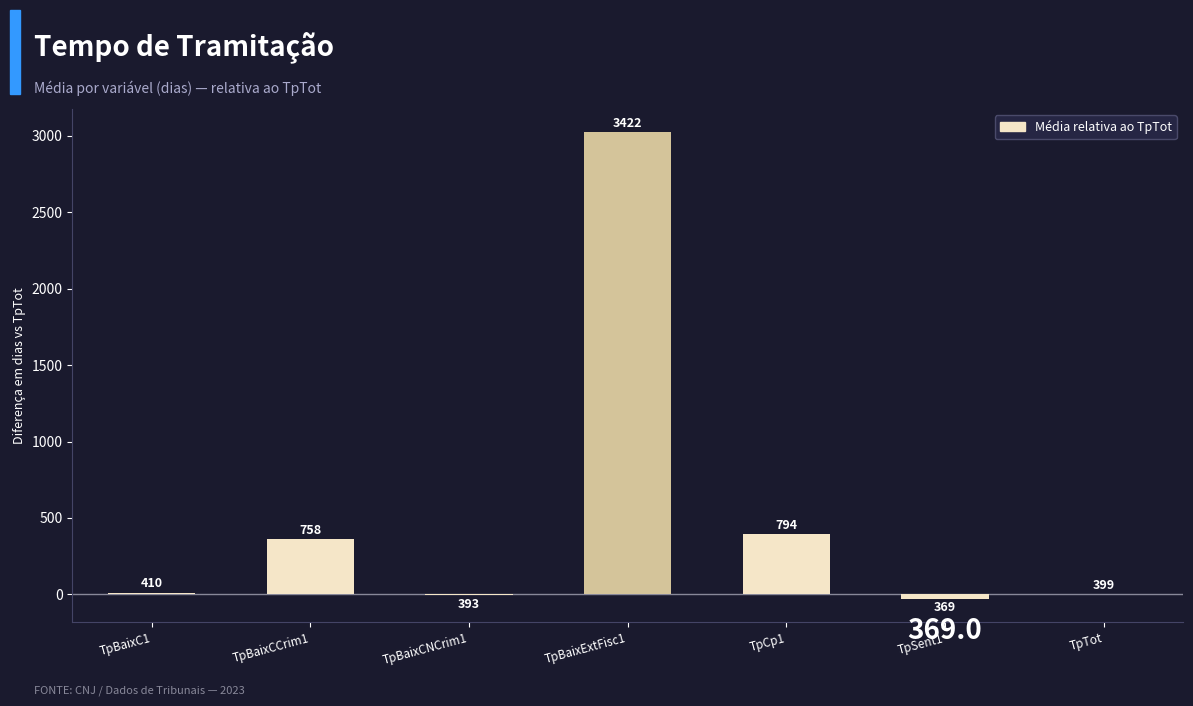

Are the bars horizontal?

No